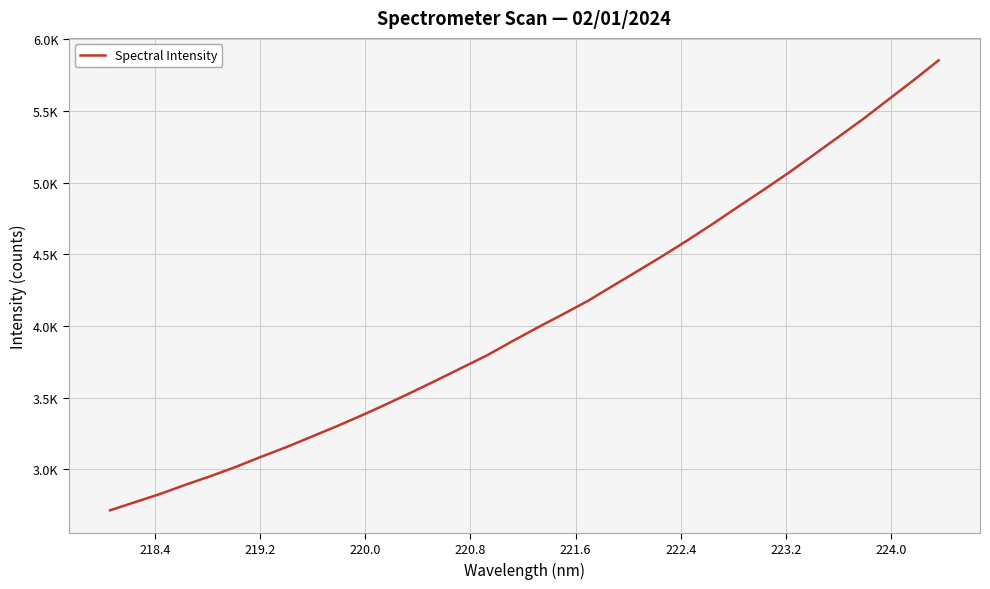

Is this an area chart (filled region under the line)?

No